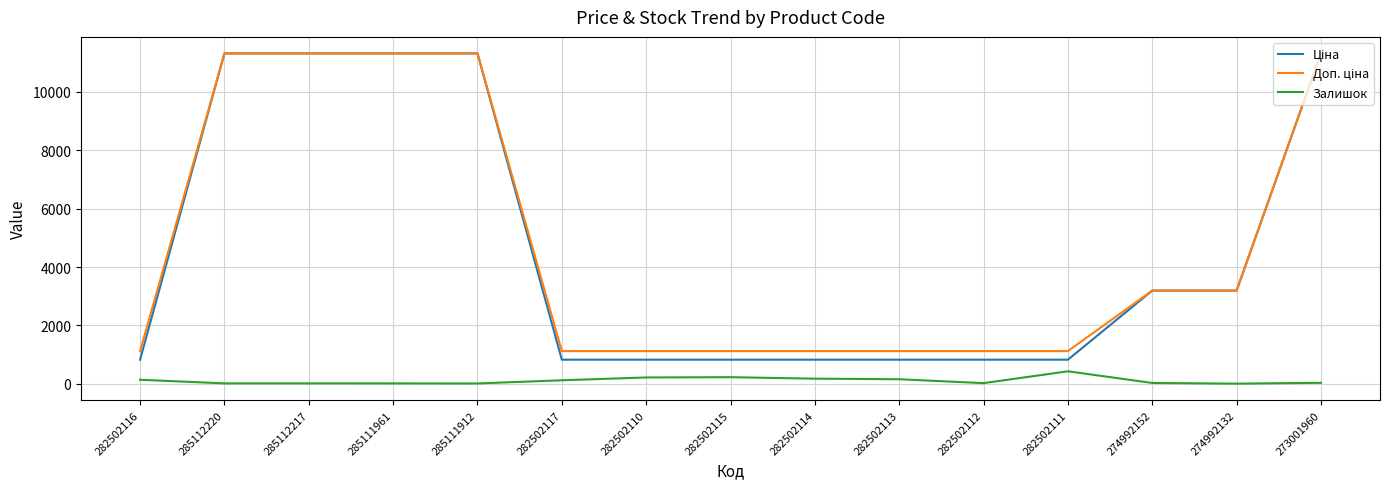

What is the smallest value displayed?

8.0